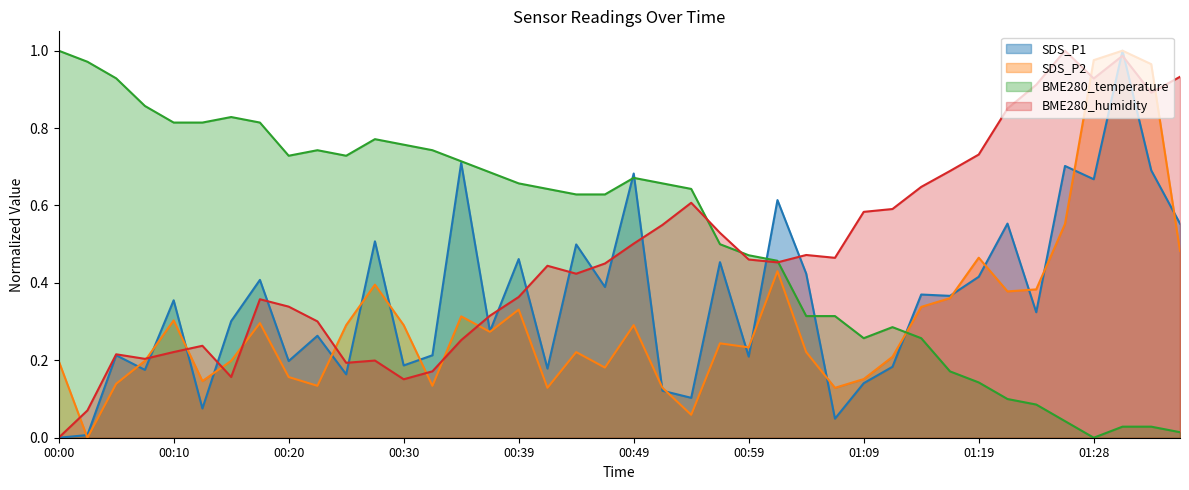

Does the chart display data point markers on the line(s)?

No